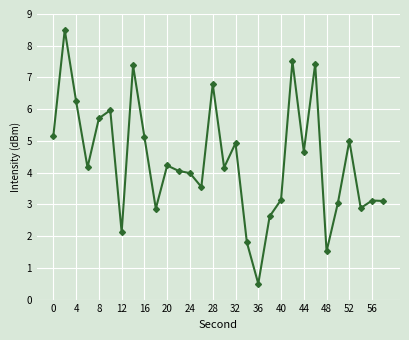

True or false: there are more than 2 points higher than both neighbors.

True